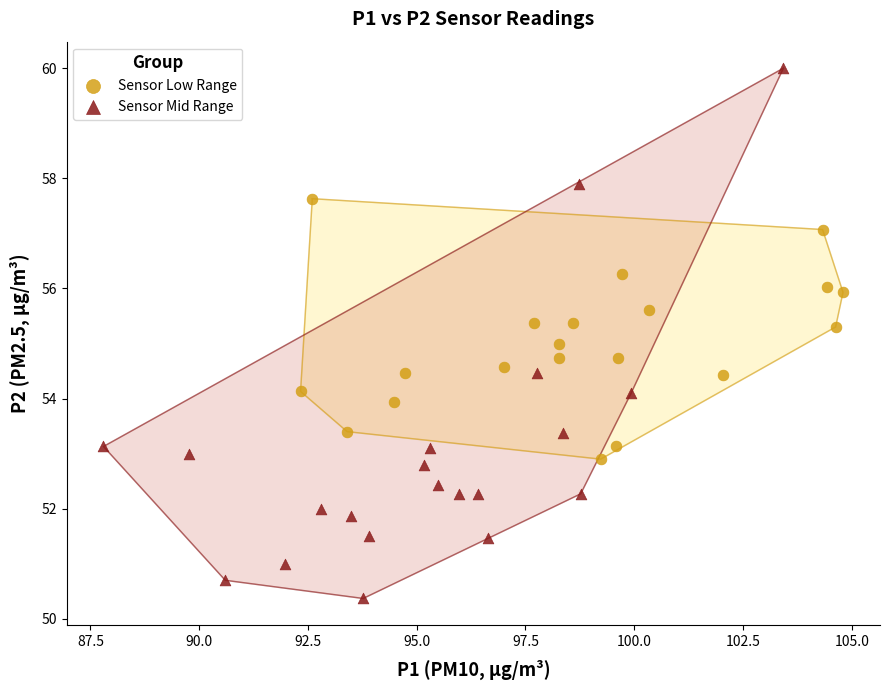

Which series reaches the maximum Y coordinate?

Sensor Mid Range